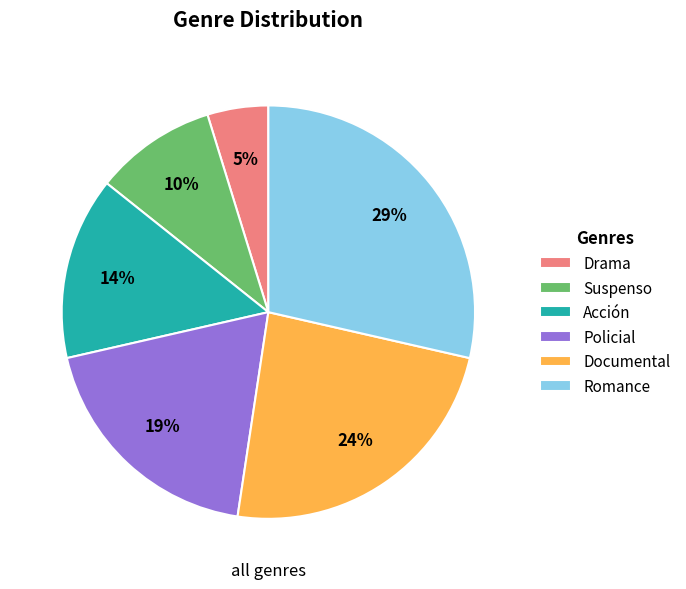

To the nearest percent, what percentage of the pie is Policial?

19%